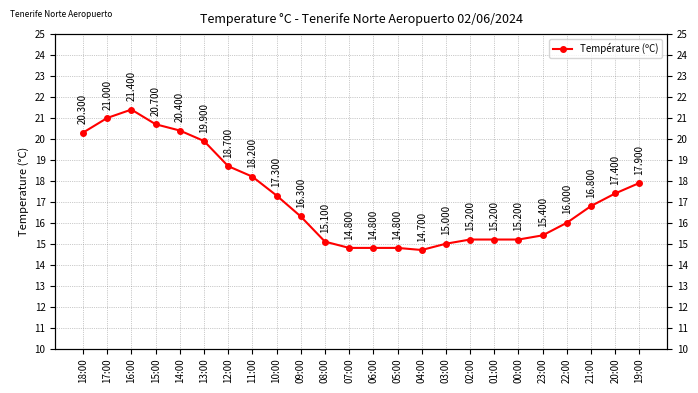

Read the value at 17:00.

21.0